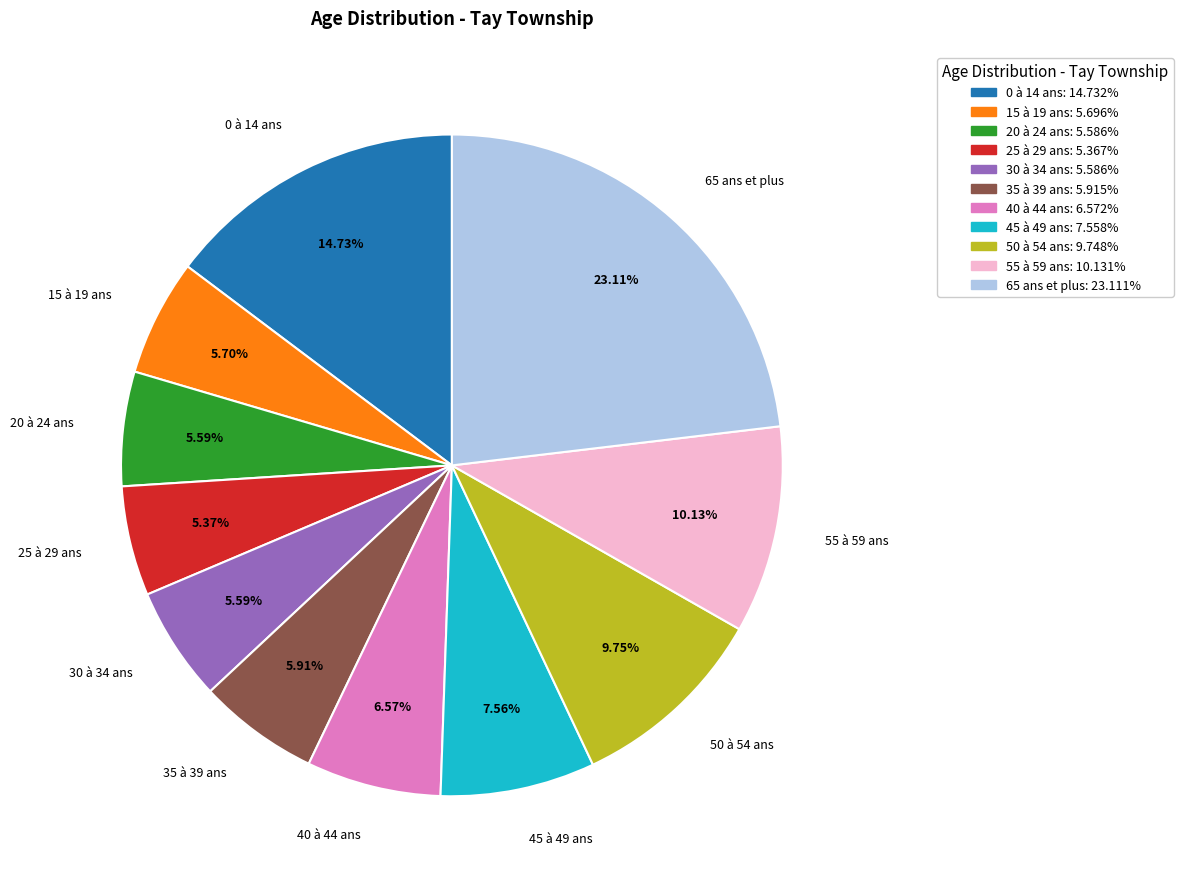

True or false: 0 à 14 ans accounts for 15% of the total.

True